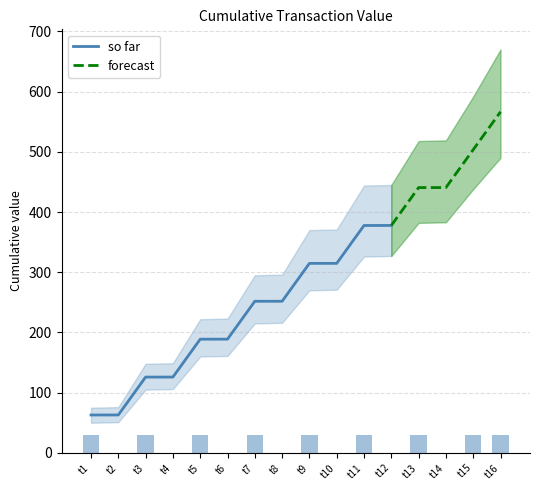

The value of so far at t8 is 251.8. True or false?

True